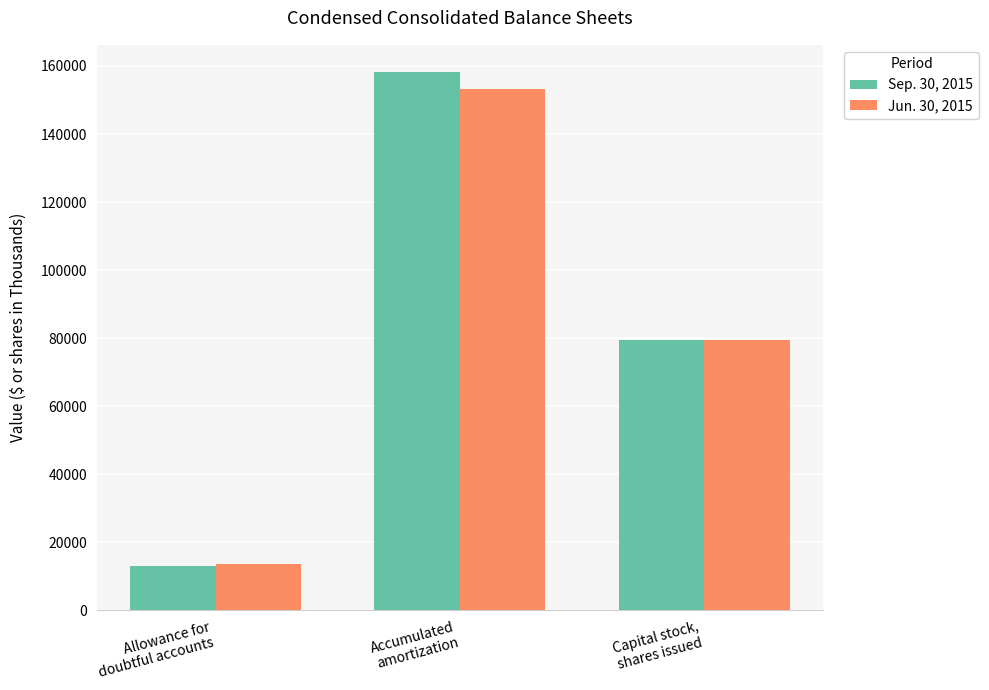

What is the value of the Jun. 30, 2015 bar at the 1st from the left?

13560